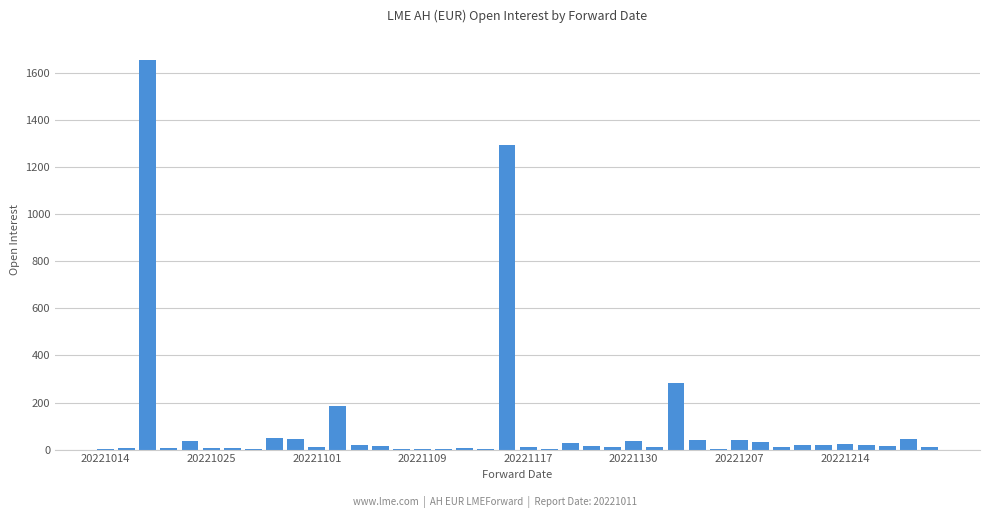

What is the sum of all values?

4042